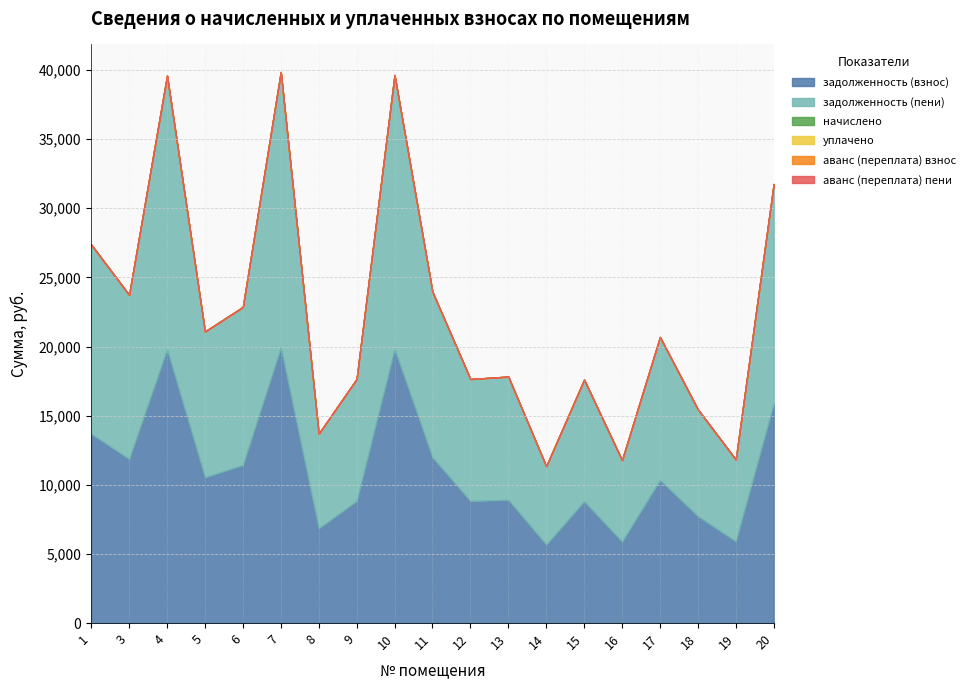

Which series has the largest total across all categories?

задолженность (взнос)